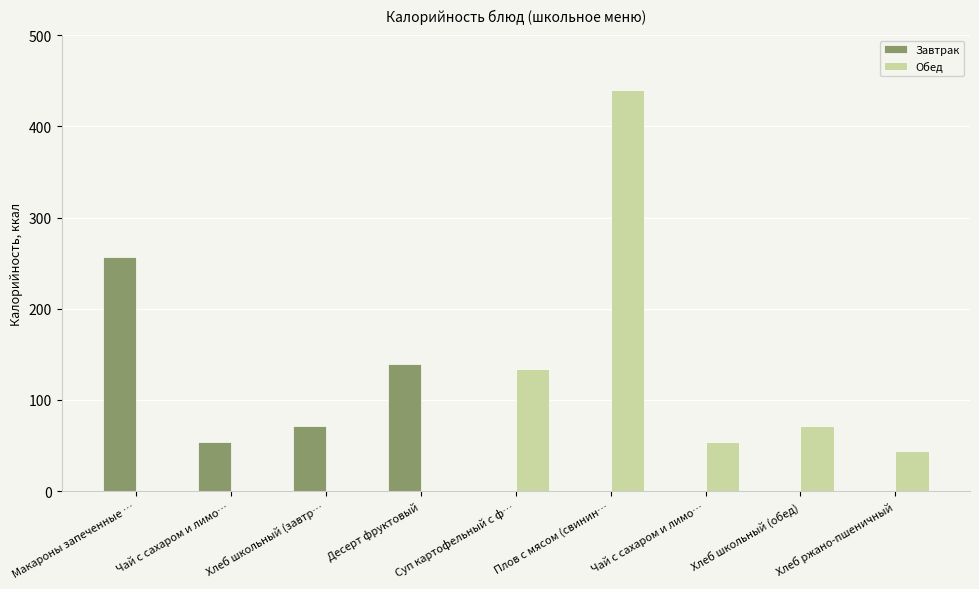

The value of Обед at Хлеб школьный (завтр… is -270. True or false?

False